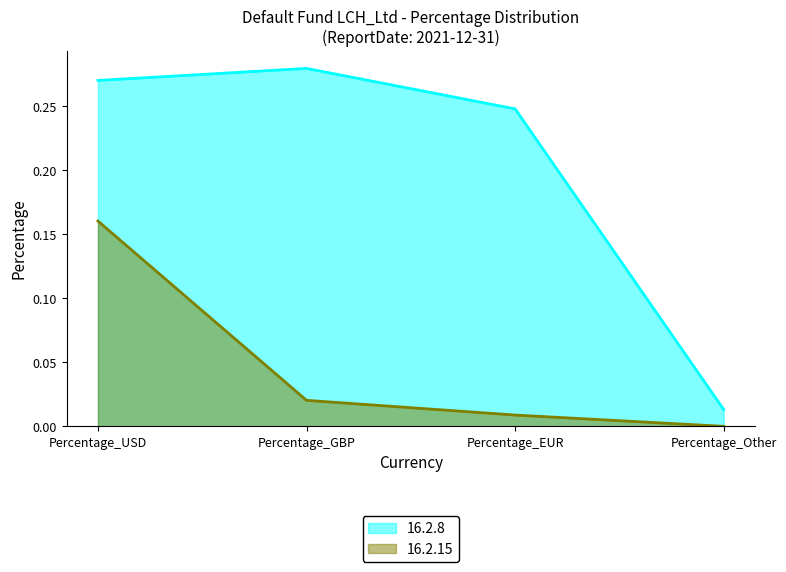

Which has a higher value, Percentage_GBP or Percentage_EUR?

Percentage_GBP